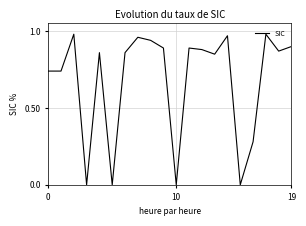

Where is the data nearest to the value 0?

3